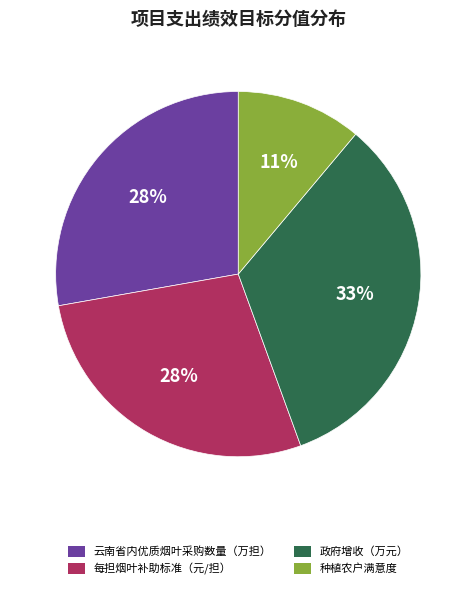

Does 每担烟叶补助标准（元/担） account for over 50% of the chart?

No